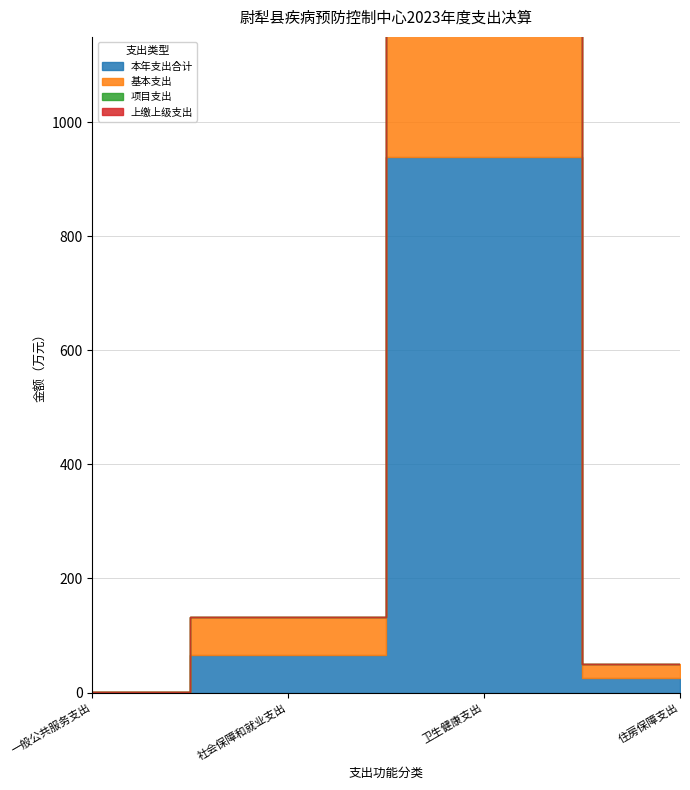

Reading left to right, list all the values displayed in this chart.

本年支出合计: 一般公共服务支出=0.2	社会保障和就业支出=66.4	卫生健康支出=939.7	住房保障支出=25.1
基本支出: 一般公共服务支出=0.2	社会保障和就业支出=66.4	卫生健康支出=328.0	住房保障支出=25.1
项目支出: 一般公共服务支出=0.0	社会保障和就业支出=0.0	卫生健康支出=611.7	住房保障支出=0.0
上缴上级支出: 一般公共服务支出=0.0	社会保障和就业支出=0.0	卫生健康支出=0.0	住房保障支出=0.0